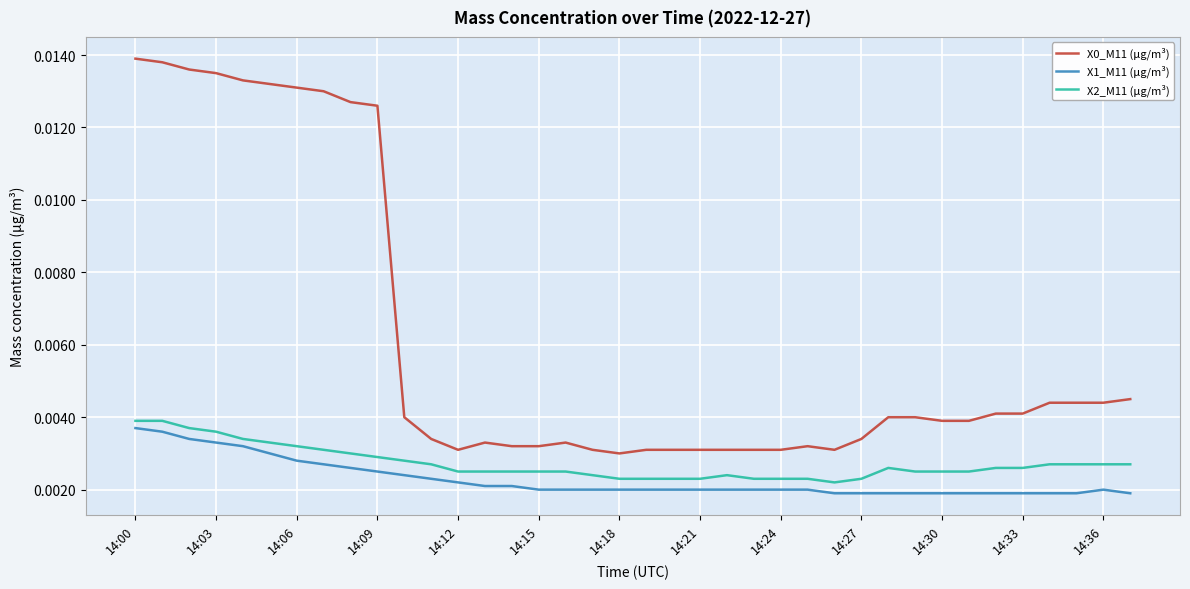

True or false: X2_M11 (μg/m³) and X0_M11 (μg/m³) cross at least once.

False